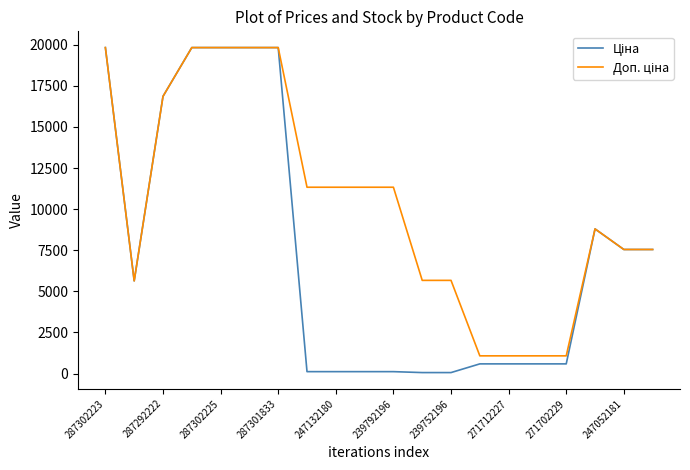

What is the maximum value shown in the chart?

19831.1